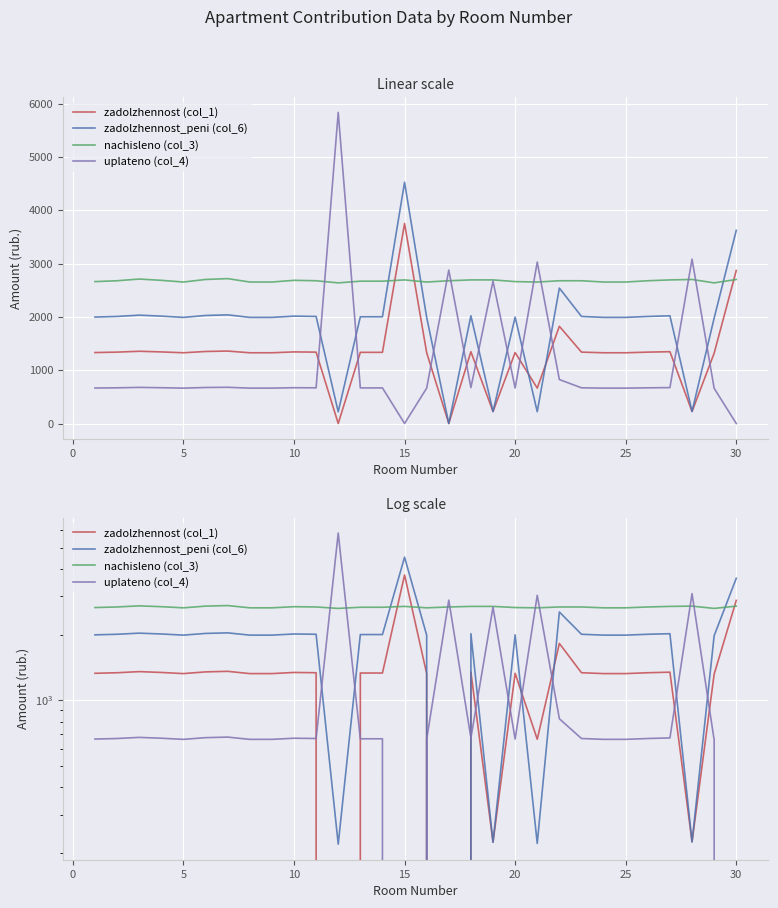

True or false: uplateno (col_4) has more than 1 interior local peaks.

True